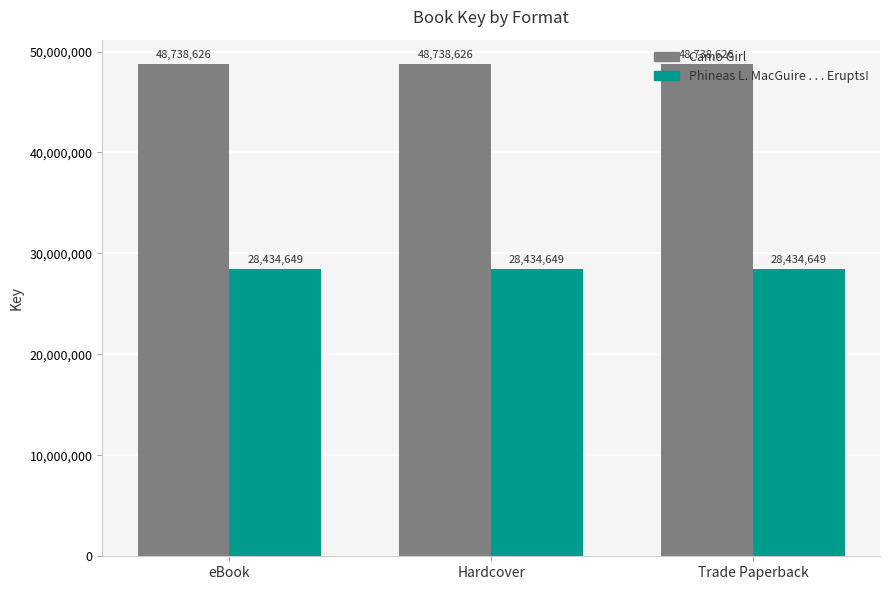

True or false: Camo Girl has a value of 67154375 at eBook.

False